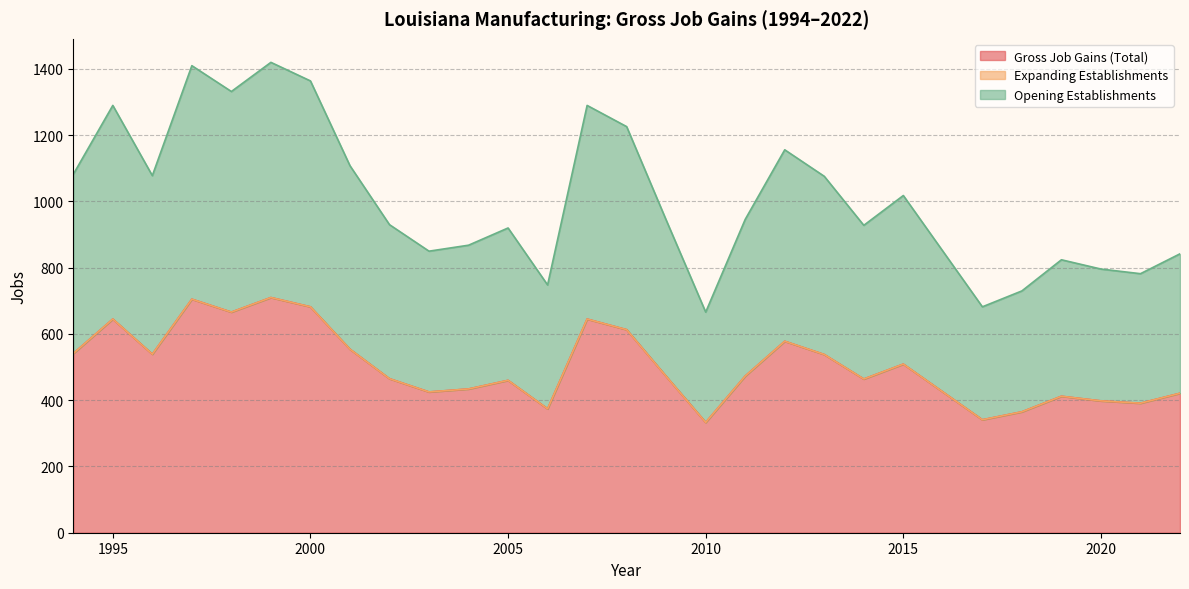

What is the sum of the Opening Establishments values at 2005 and 2001?

1014